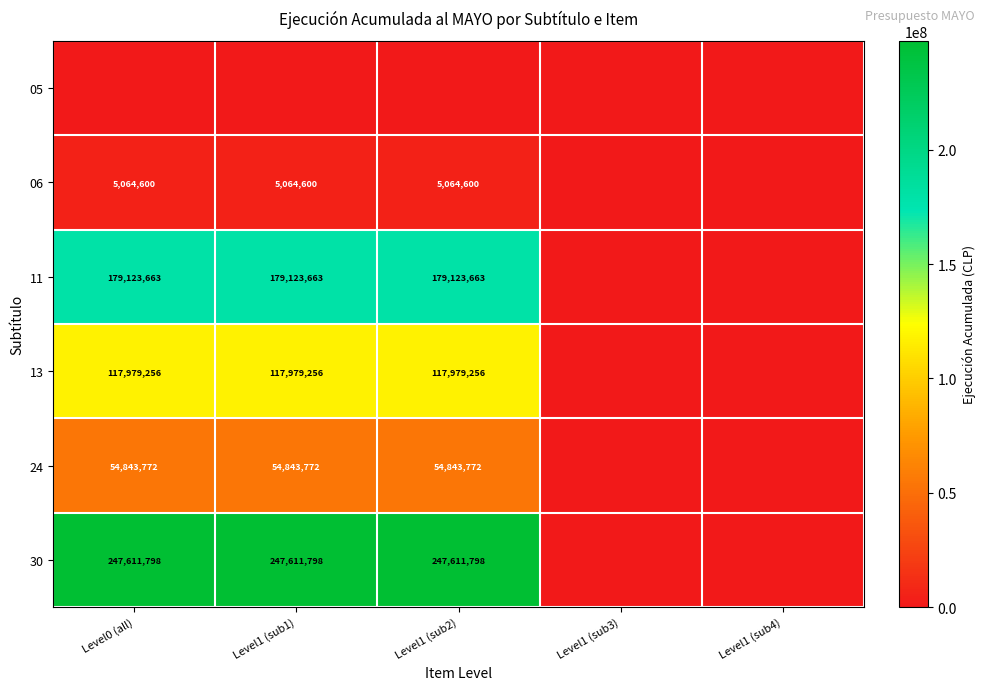

Is it true that 13 equals 211789343 at Level0 (all)?

False